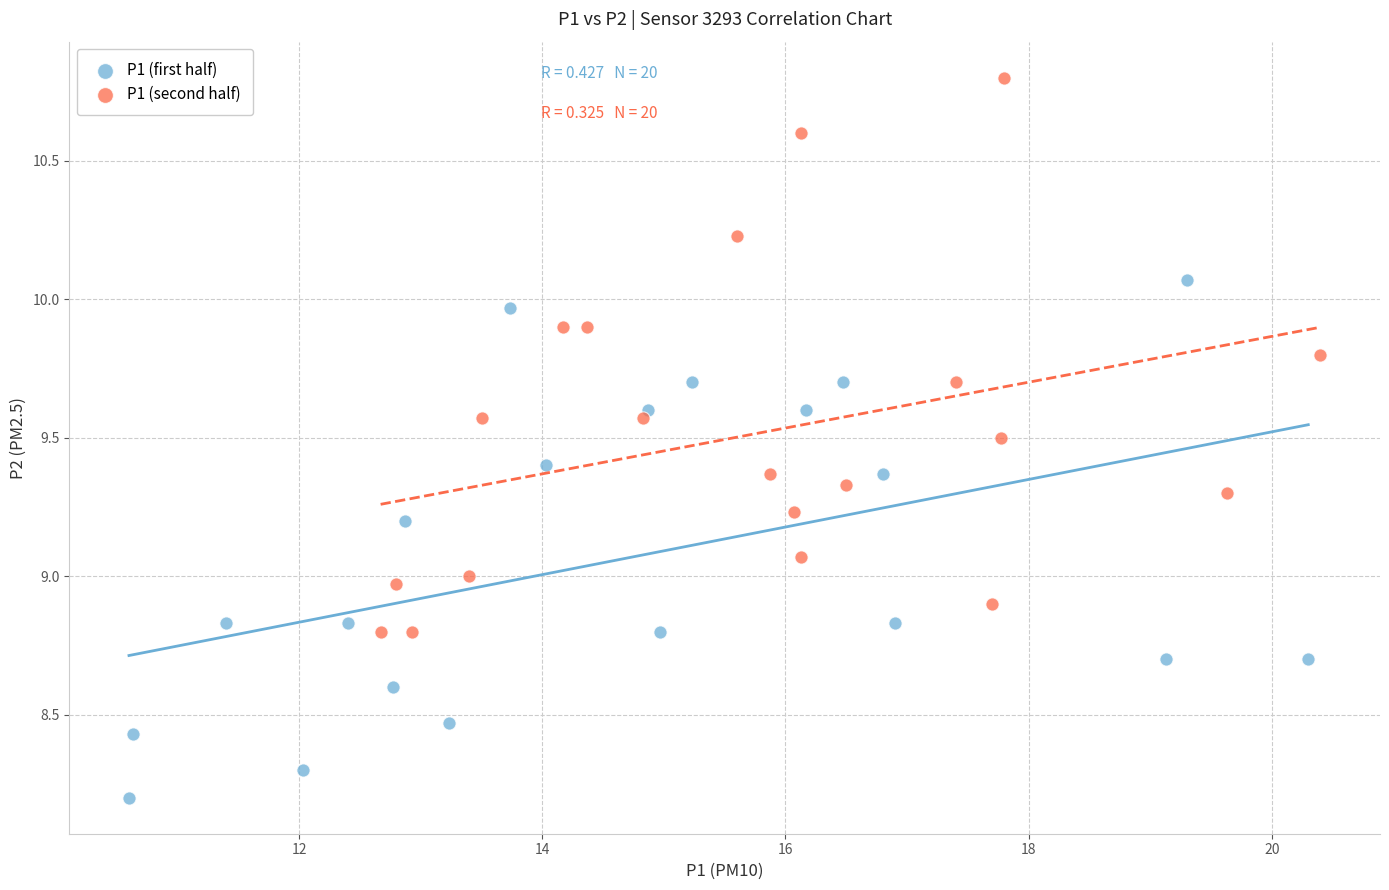

Which series reaches the minimum Y coordinate?

P1 (first half)